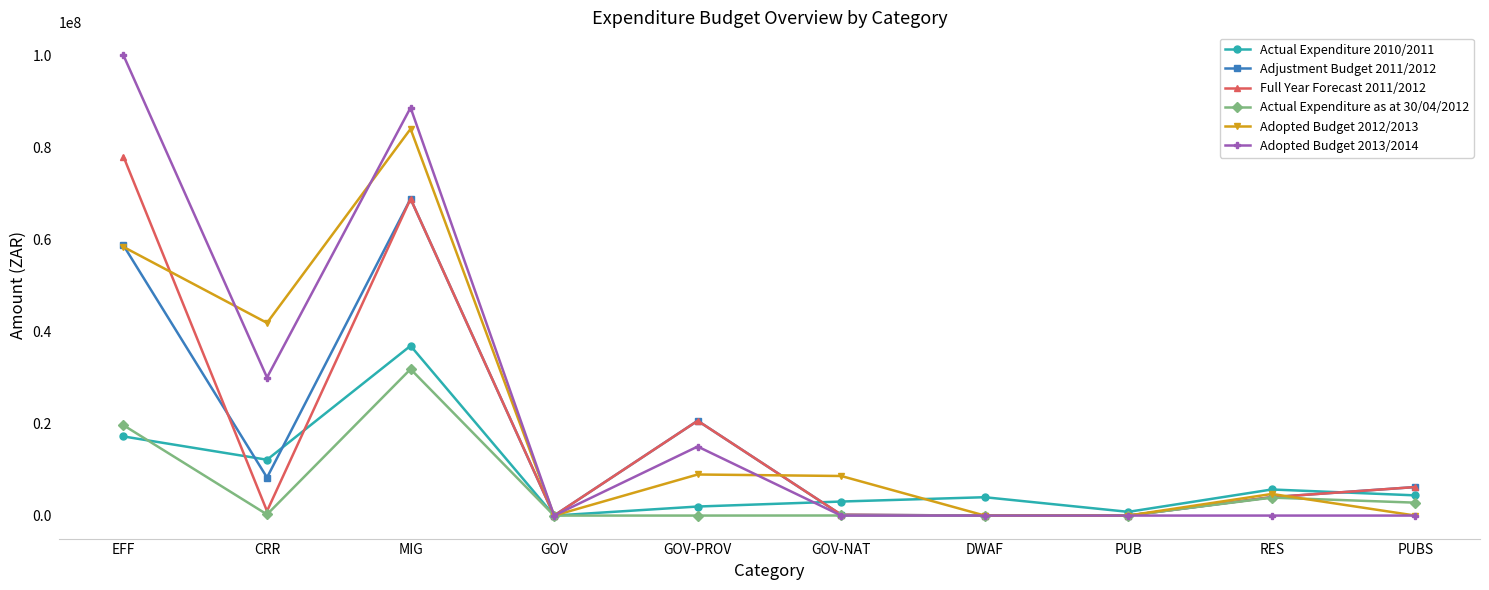

What are all the series names shown in the legend?

Actual Expenditure 2010/2011, Adjustment Budget 2011/2012, Full Year Forecast 2011/2012, Actual Expenditure as at 30/04/2012, Adopted Budget 2012/2013, Adopted Budget 2013/2014